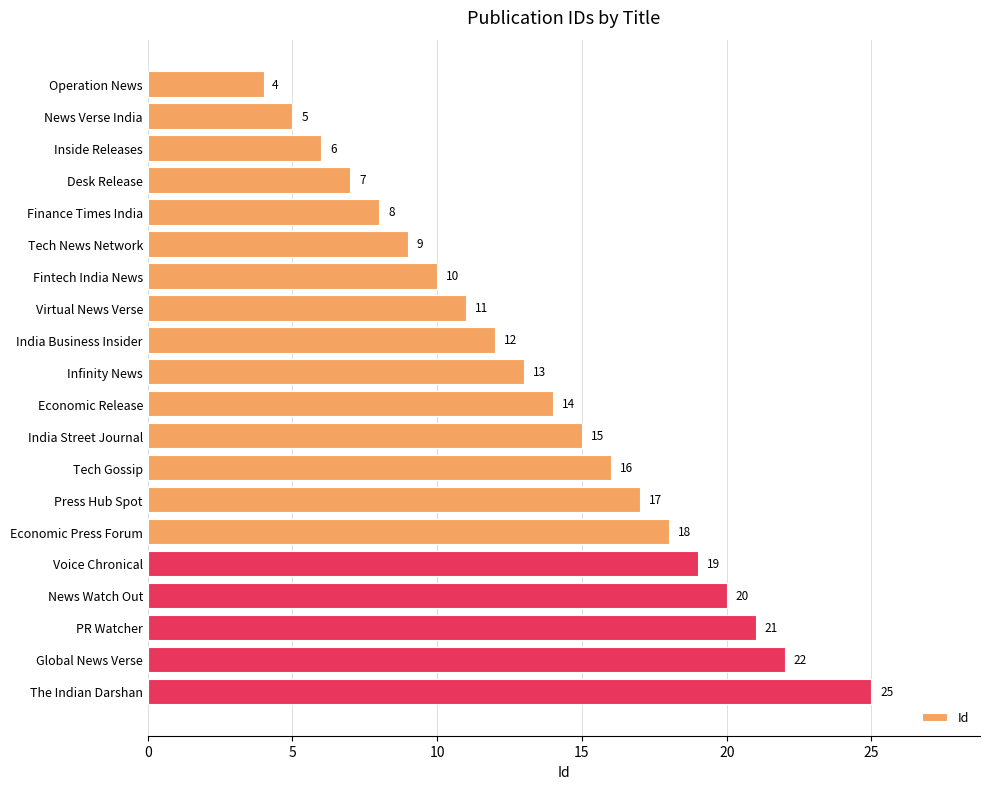

How many series are shown in this chart?

1